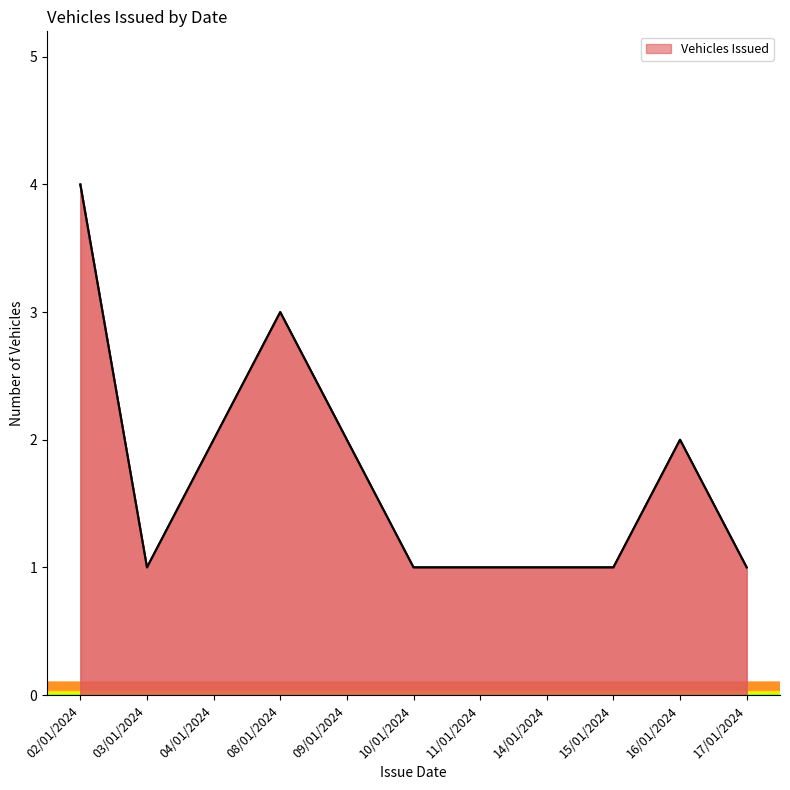

Where is the first local minimum?

03/01/2024